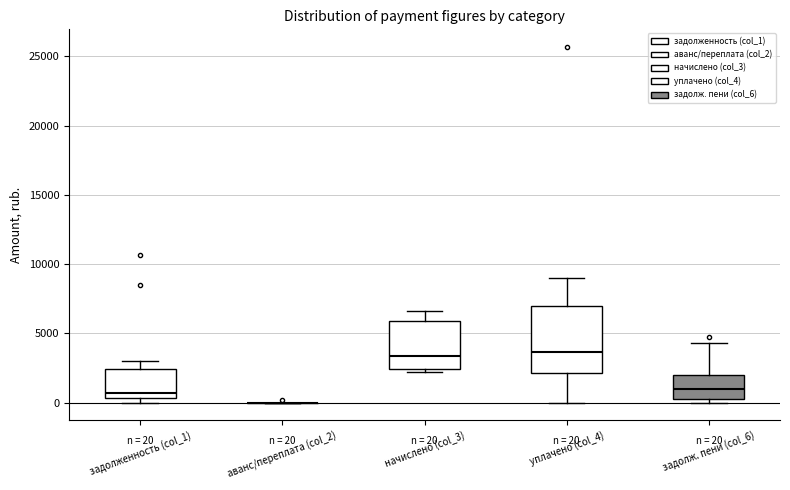

Which box is the tallest, from its lower edge to its upper edge?

уплачено (col_4)